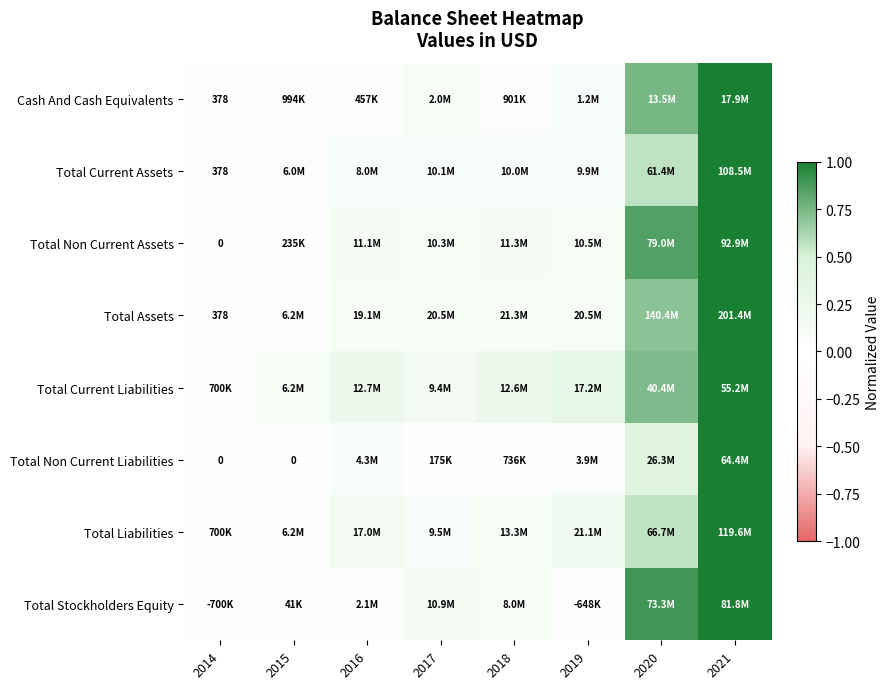

Which category has the highest value across all series?

2021